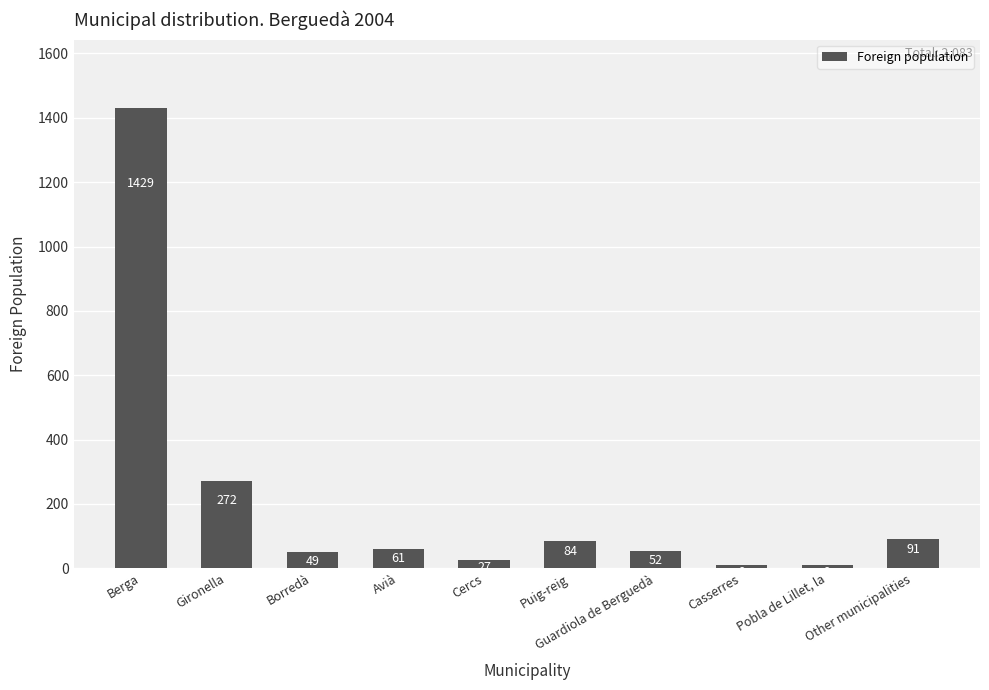

What is the change in value from Berga to Casserres?

-1420